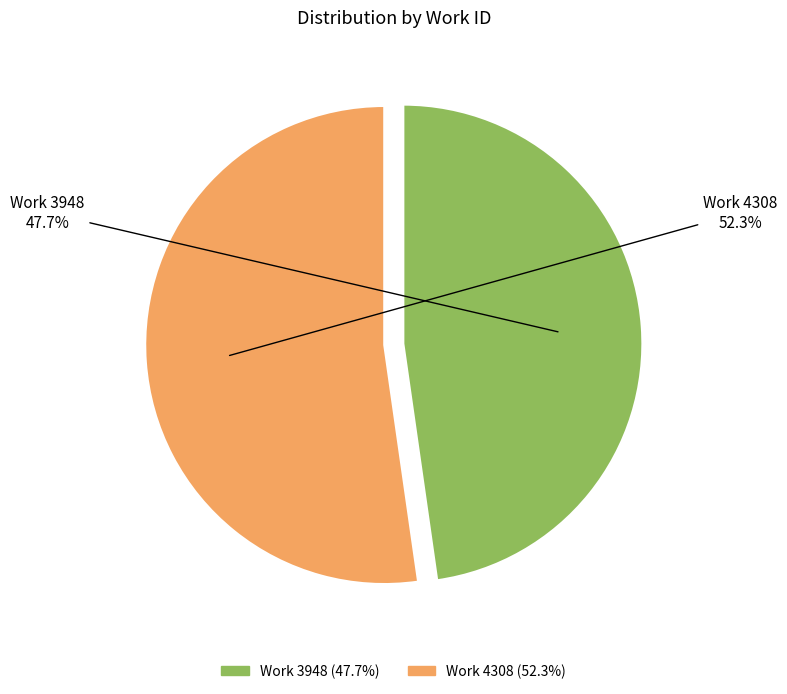

To the nearest percent, what is the difference between the largest and smallest slice percentages?

5%